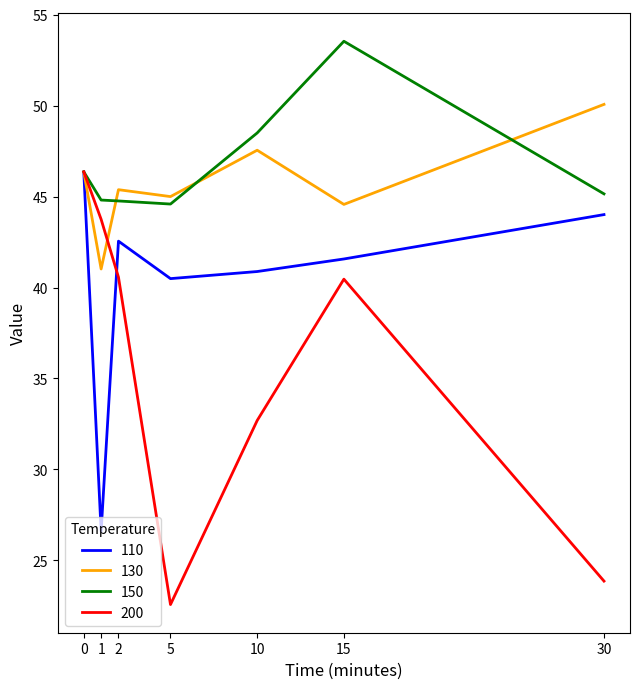

At which label does 200 reach its minimum?

5